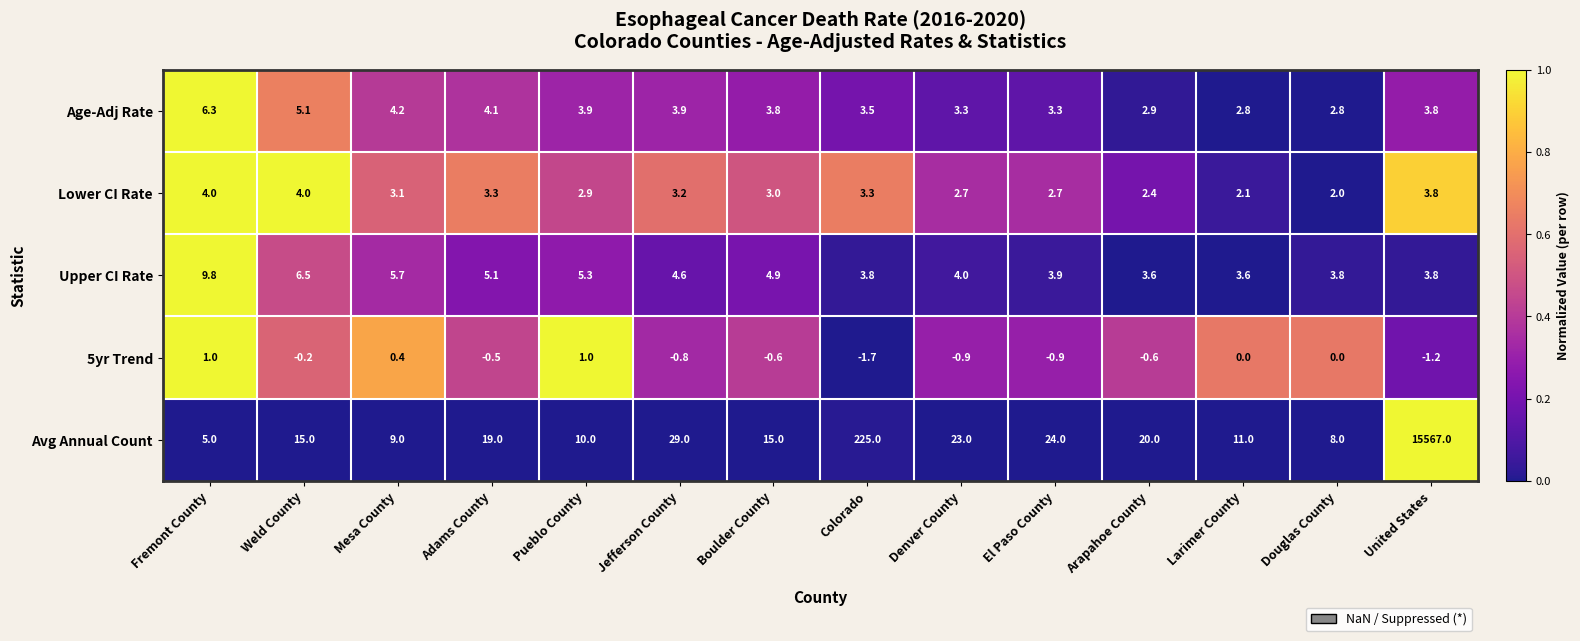

The value of Age-Adj Rate at Adams County is 4.1. True or false?

True